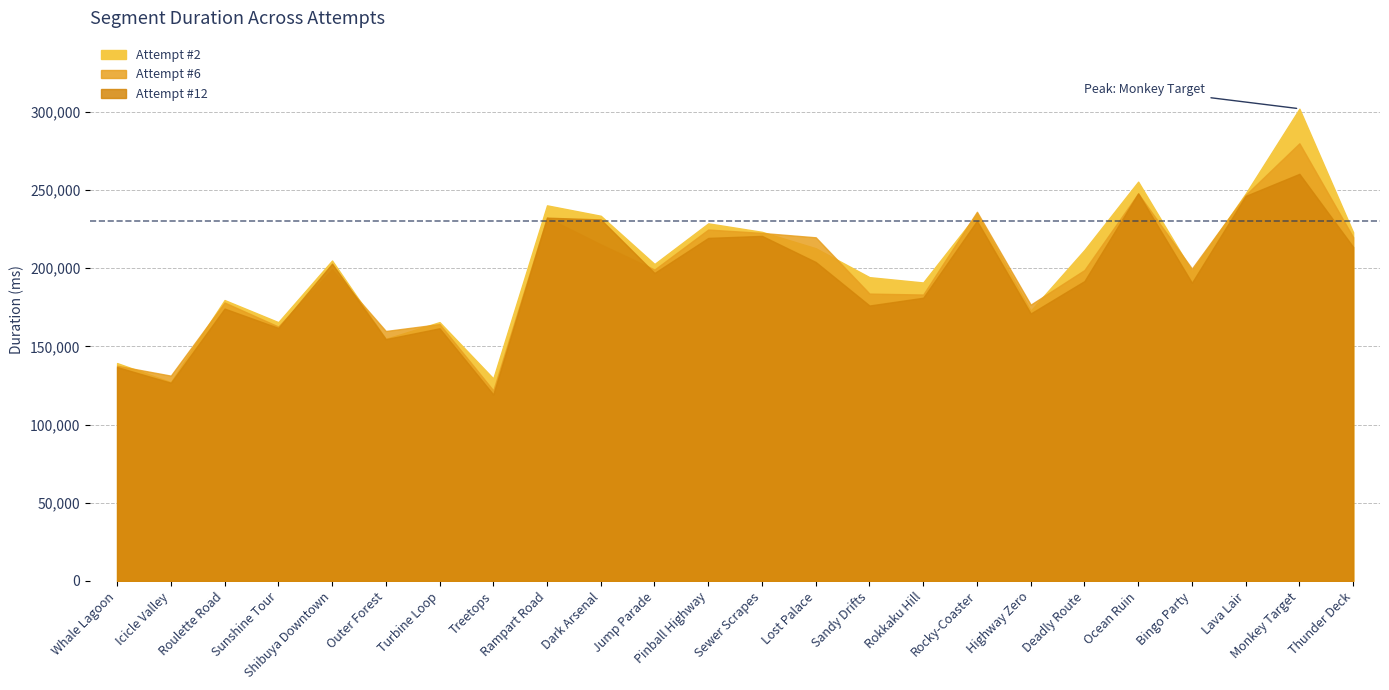

Which label corresponds to the smallest value in the chart?

Treetops